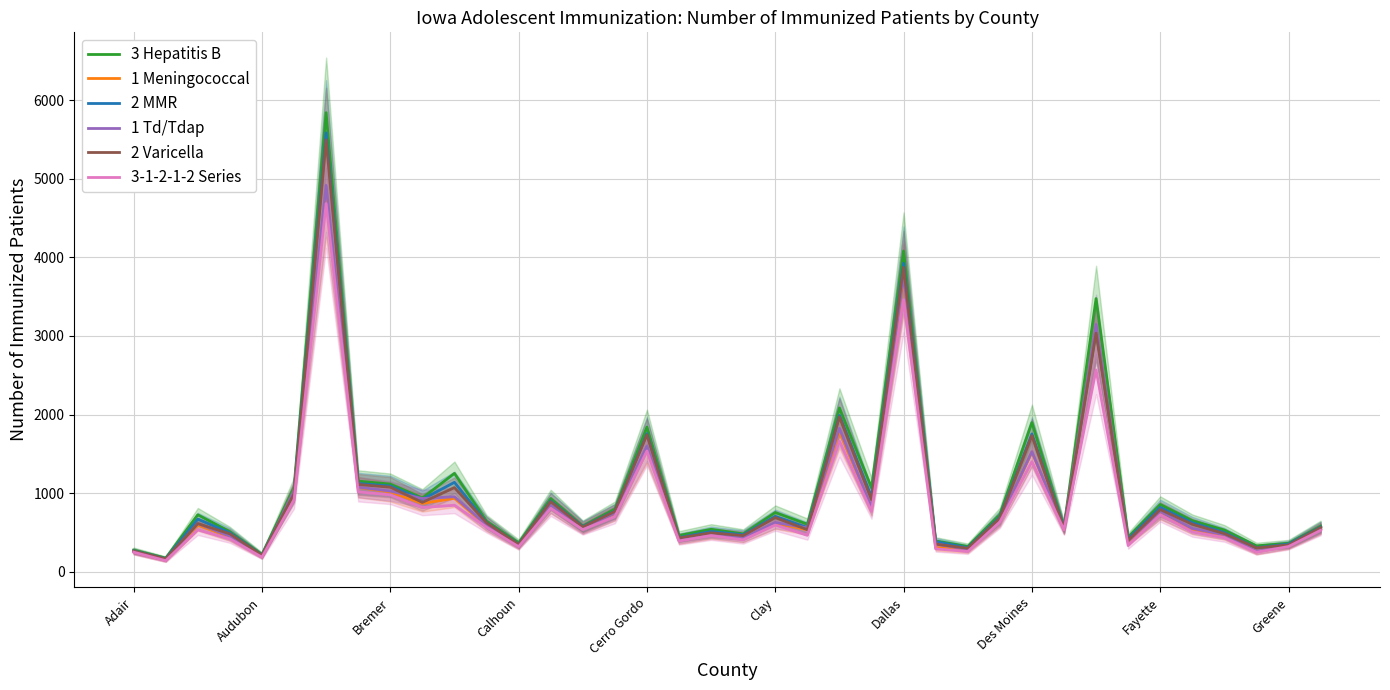

In 1 Td/Tdap, how many points are lower than both neighbors (excluding endpoints)?

13